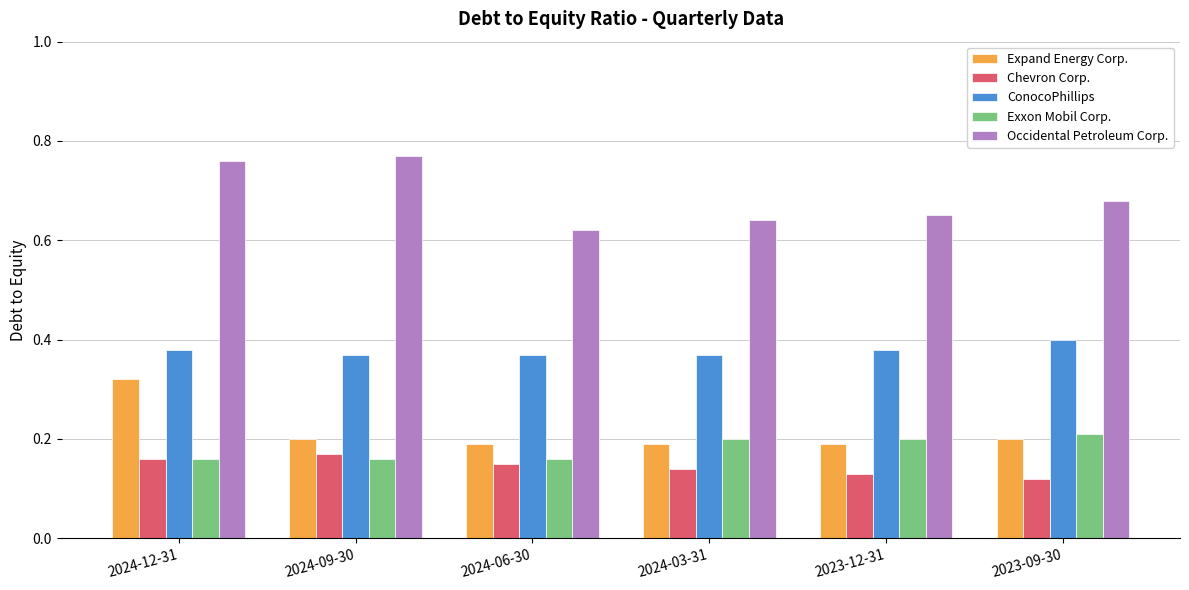

The Exxon Mobil Corp. series shows 0.2 at 2023-12-31. True or false?

True